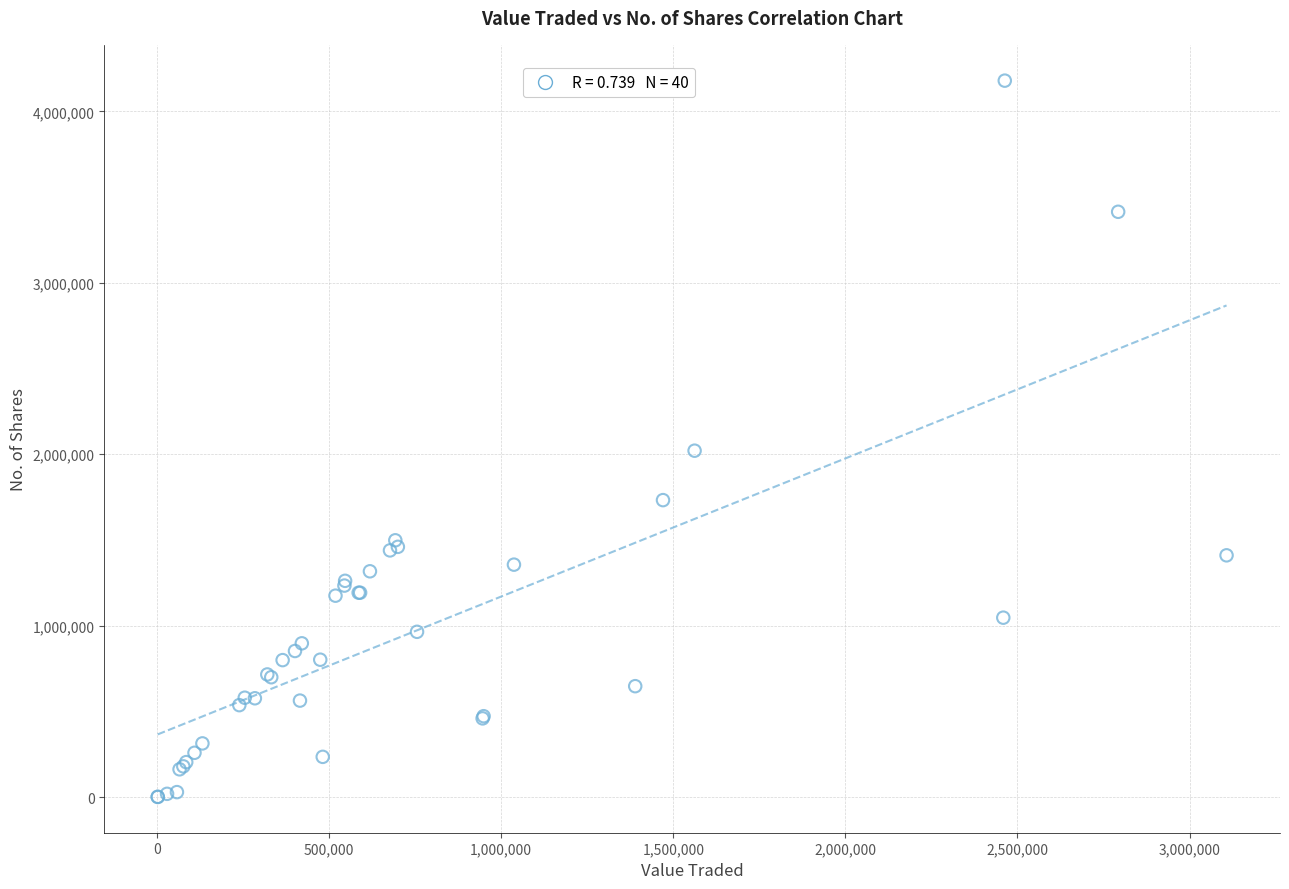

What Y value in the scatter plot is closest to 2090315?

2020820